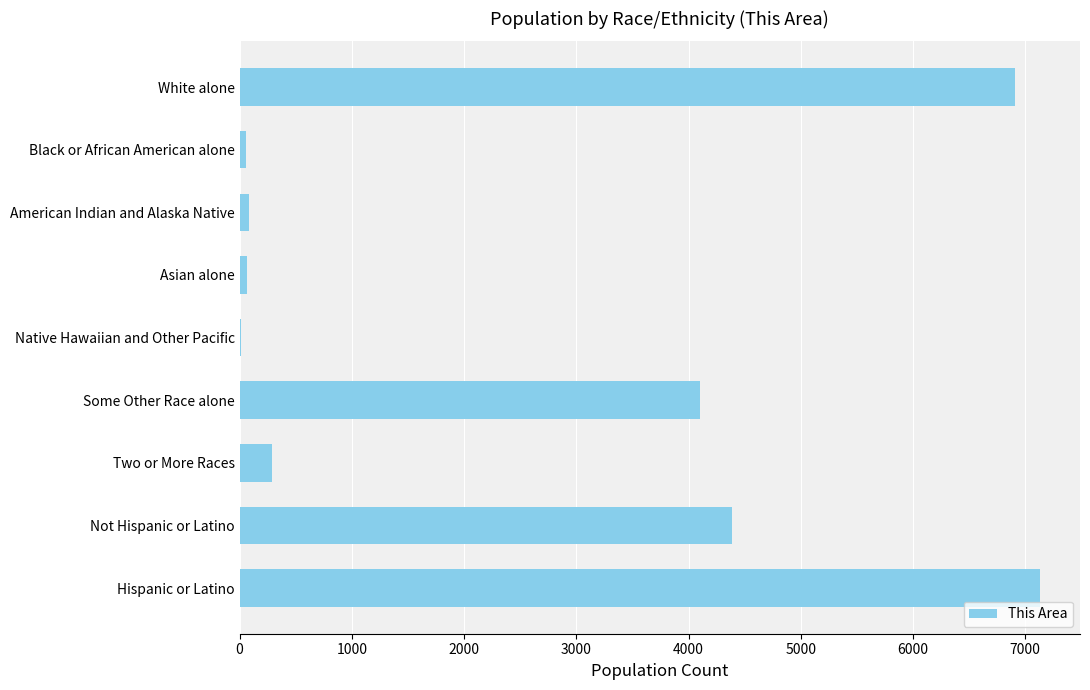

Which category has the highest value across all series?

Hispanic or Latino